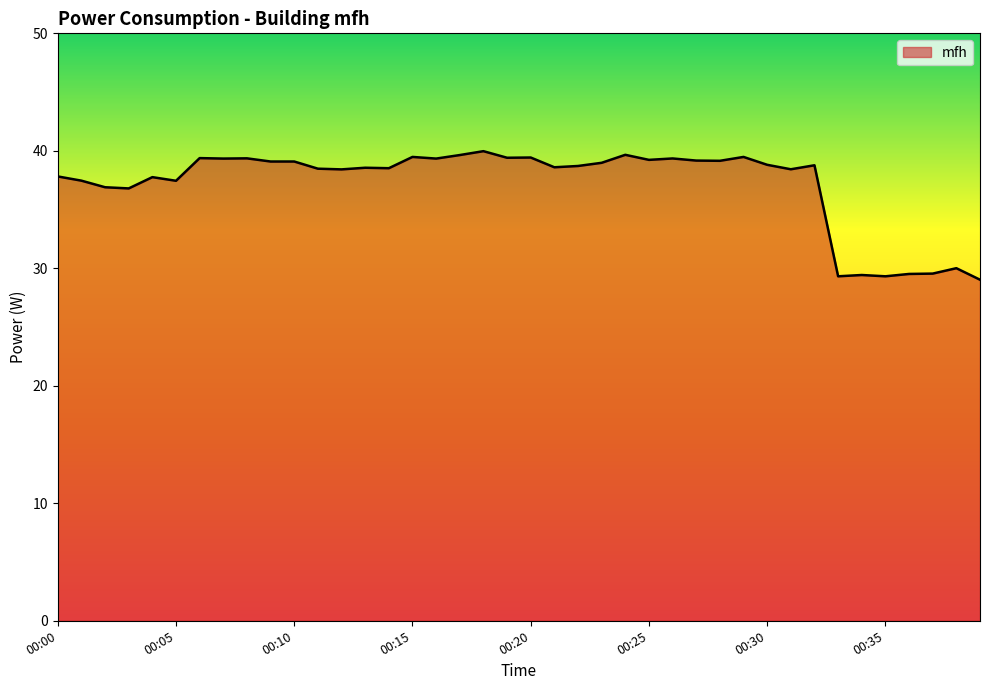

What is the smallest value displayed?

29.0